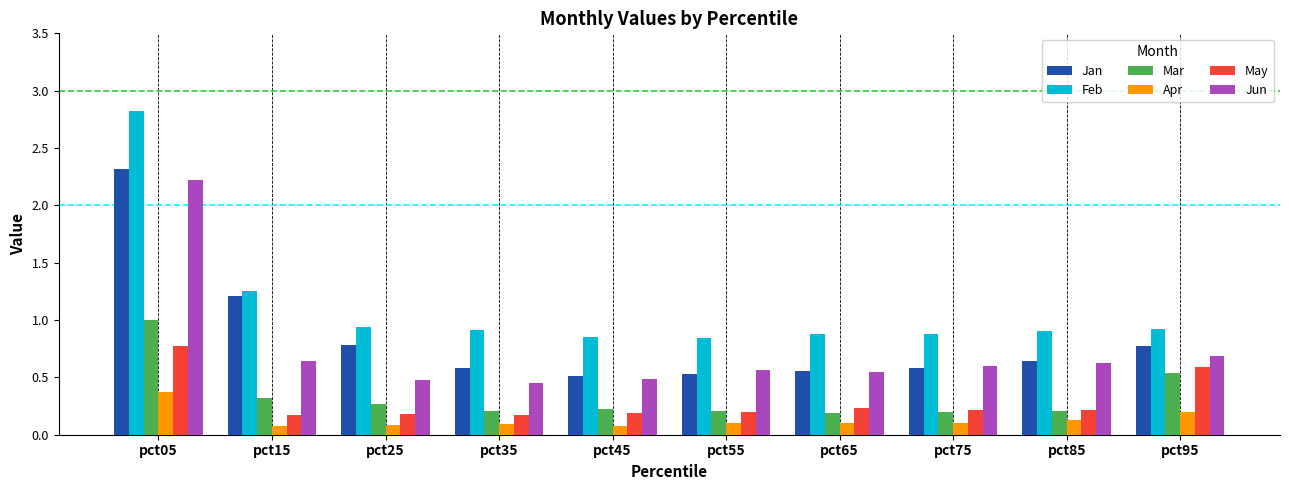

The Mar series shows 0.2 at pct75. True or false?

True